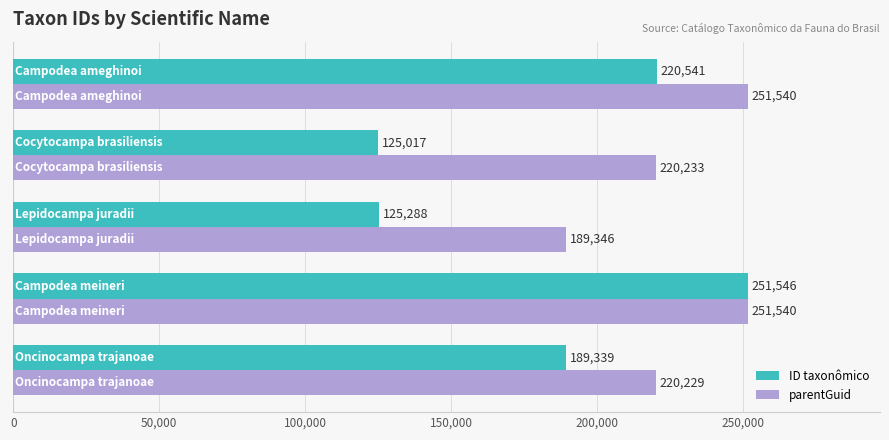

What is the difference between the second highest and minimum values in the parentGuid series?

62194